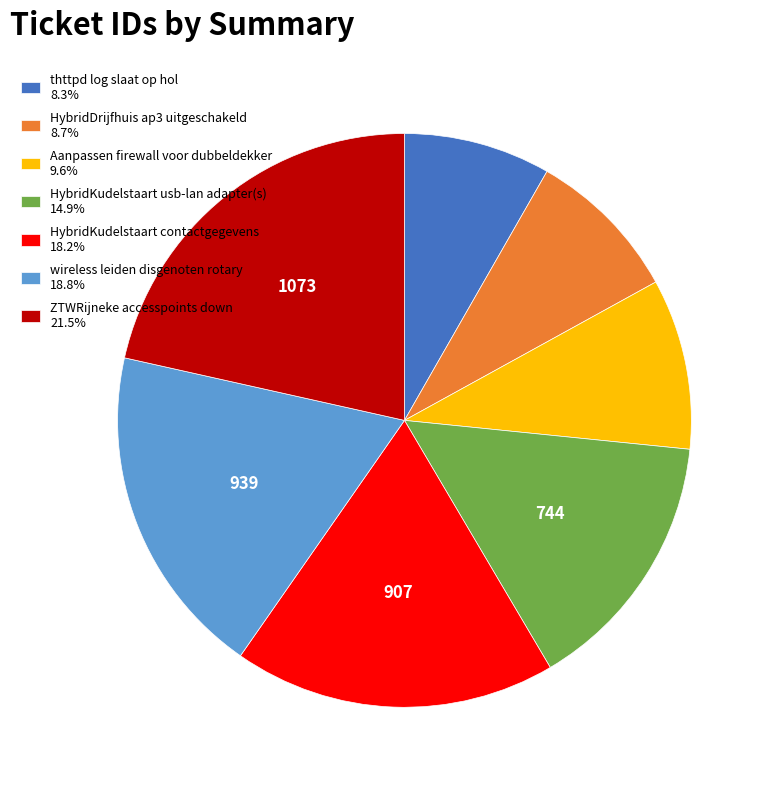

Combined, do HybridKudelstaart contactgegevens 18.2% and HybridKudelstaart usb-lan adapter(s) 14.9% account for over 50%?

No